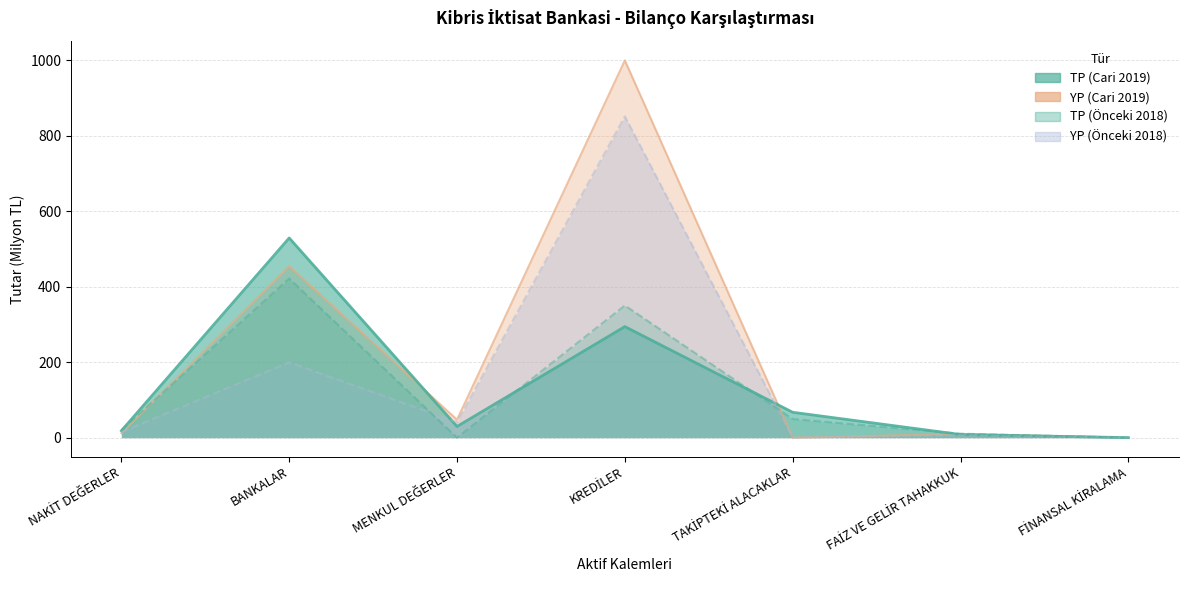

What is the total value across all series at NAKİT DEĞERLER?

64.8